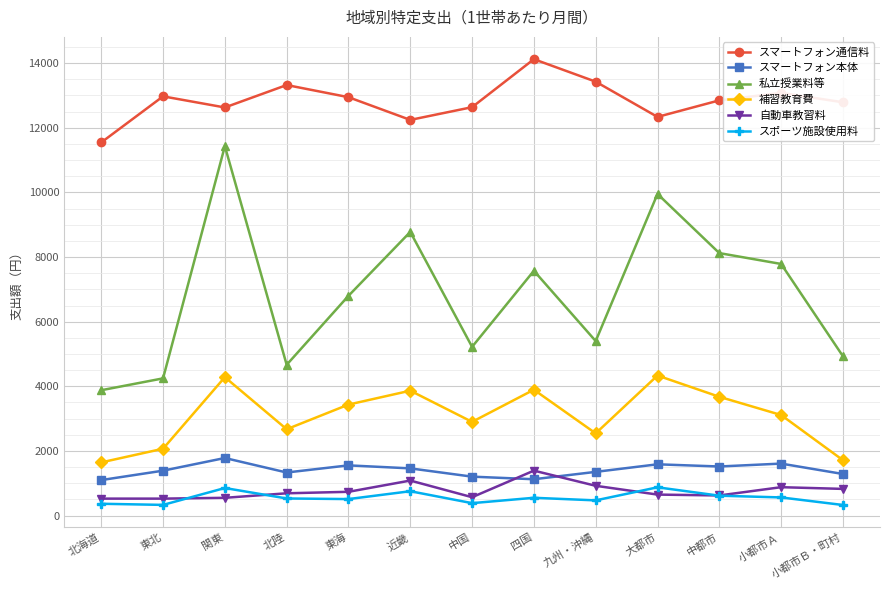

What is the total value across all series at 大都市?

29734